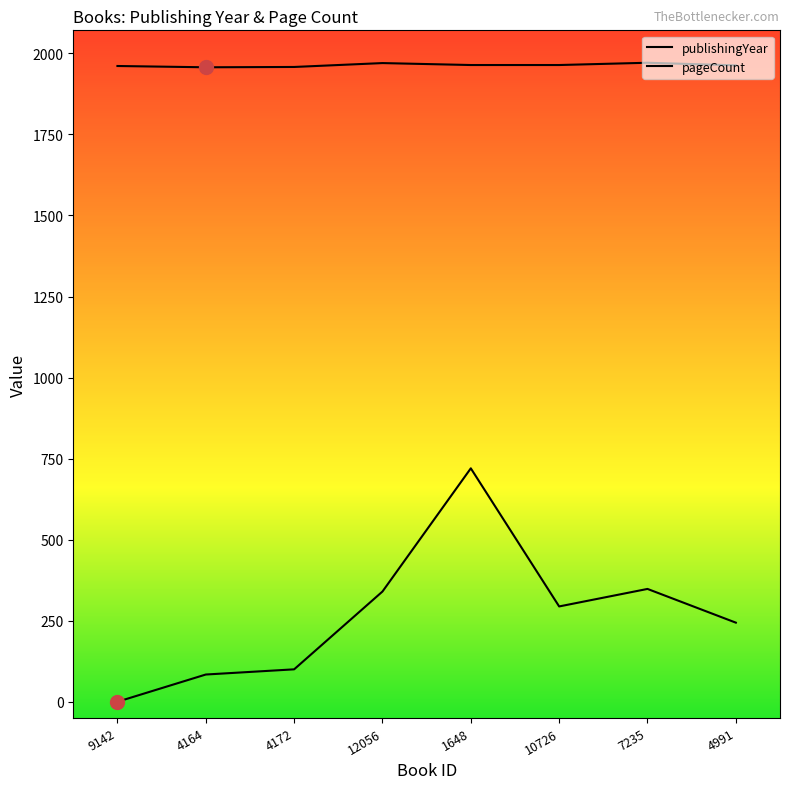

Count the number of categories in the chart.

8